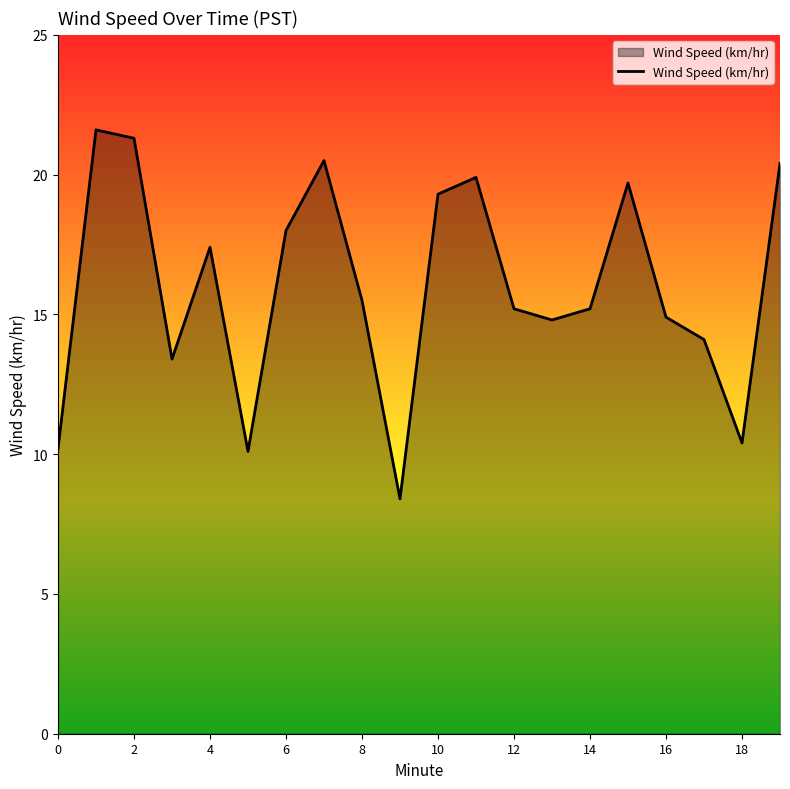

What is the smallest value displayed?

8.4